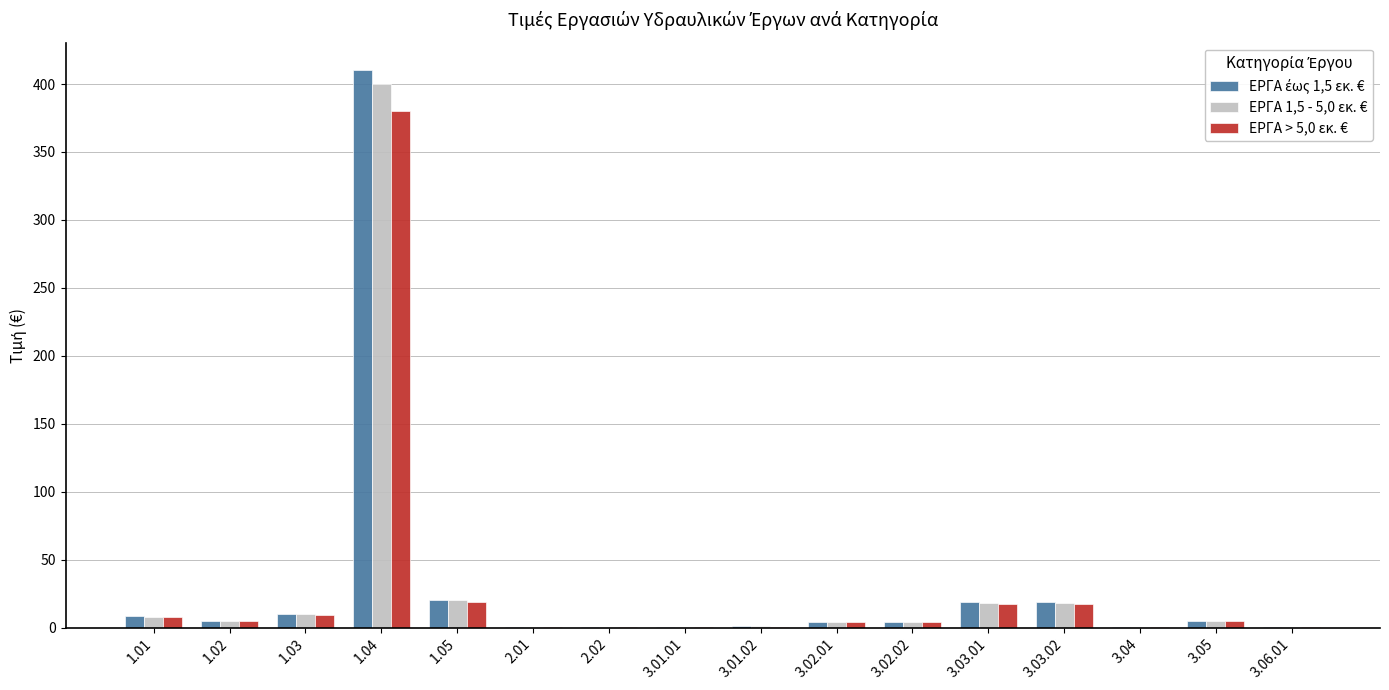

At which label does ΕΡΓΑ > 5,0 εκ. € first exceed 4?

1.01